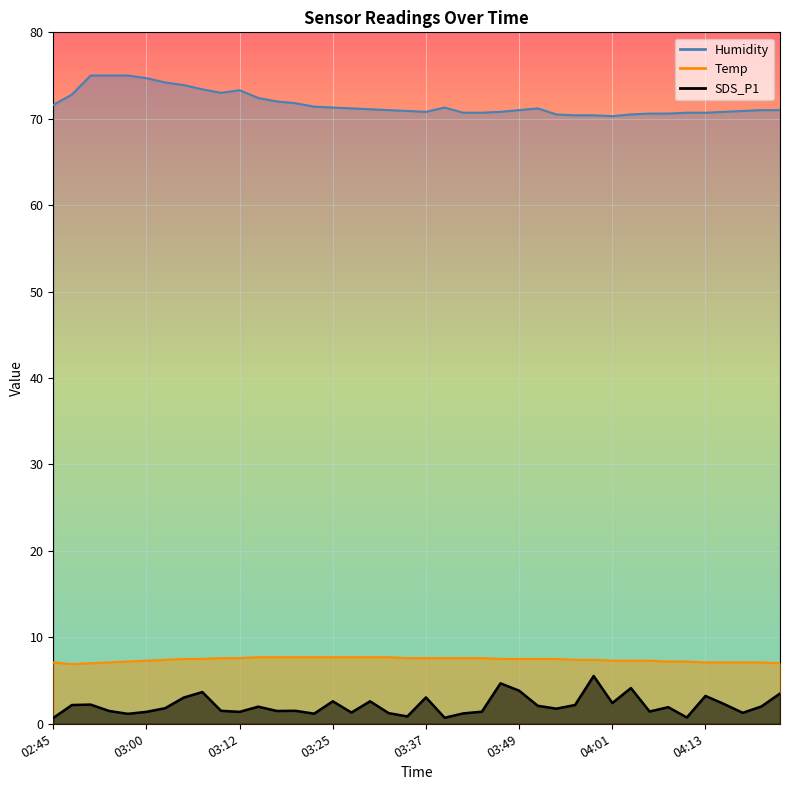

What is the minimum value for Temp?

6.9